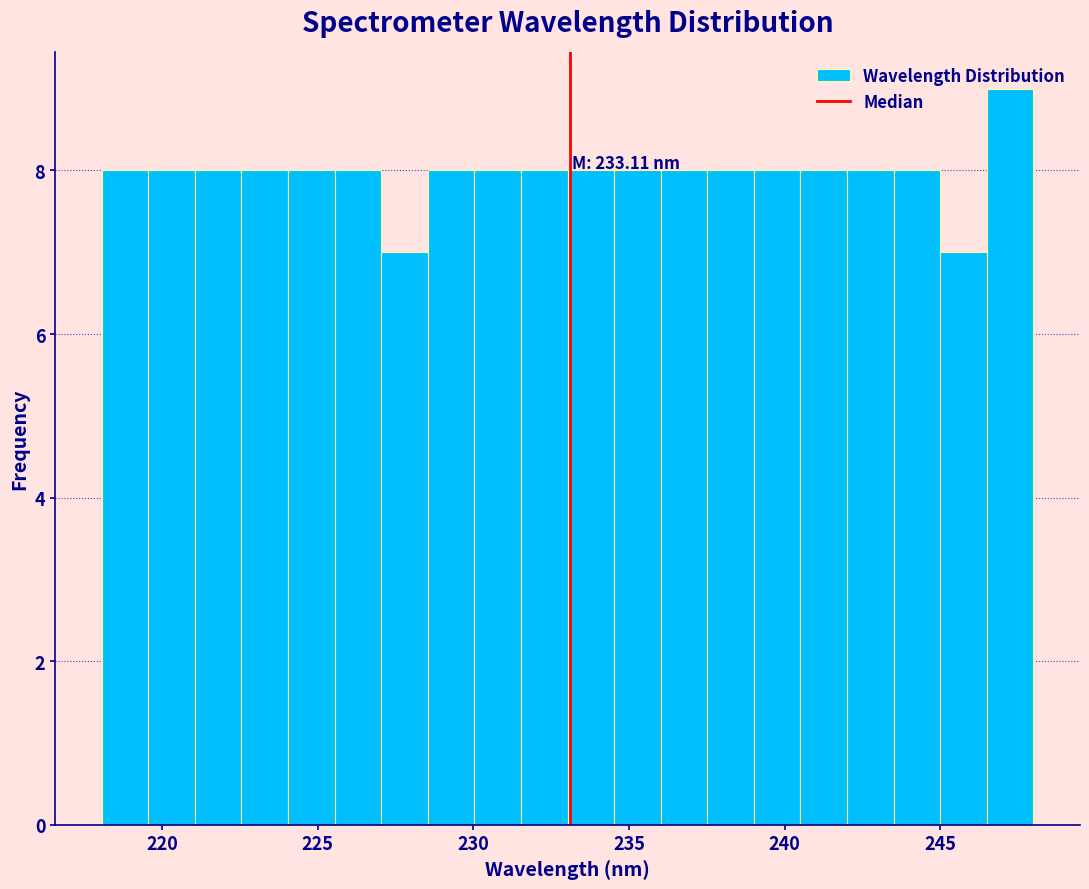

Around what value on the x-axis is the tallest bar? Give the approximate position of its centre, as read against the axis.

247.0